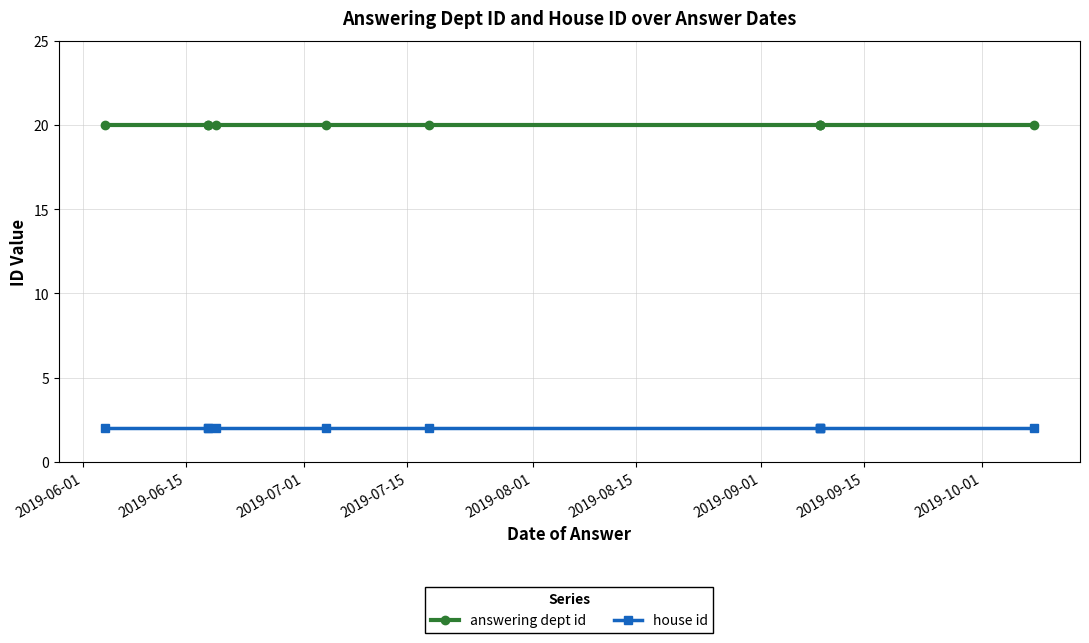

Which series changed the most between 2019-06-01 and 2019-09-15?

answering dept id